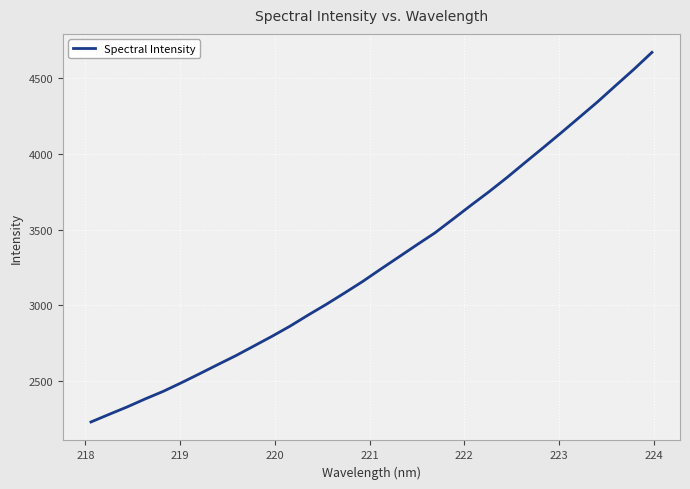

What is the difference between the maximum and minimum values?

2444.2